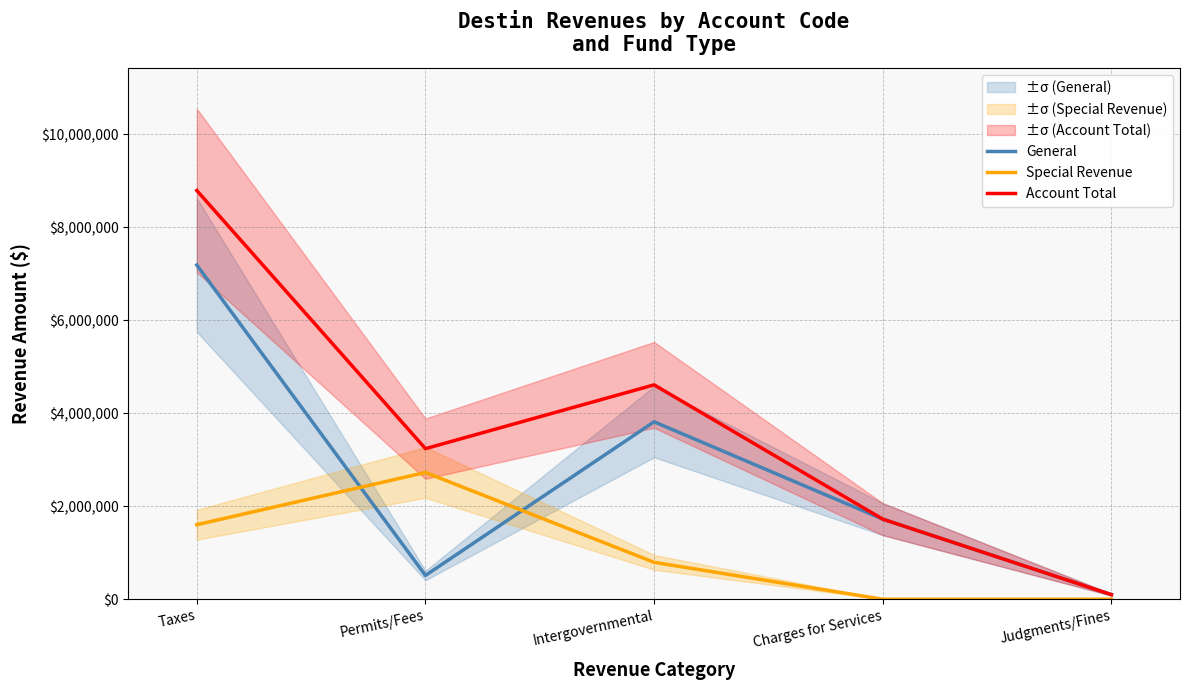

Between Judgments/Fines and Charges for Services, which is larger?

Charges for Services